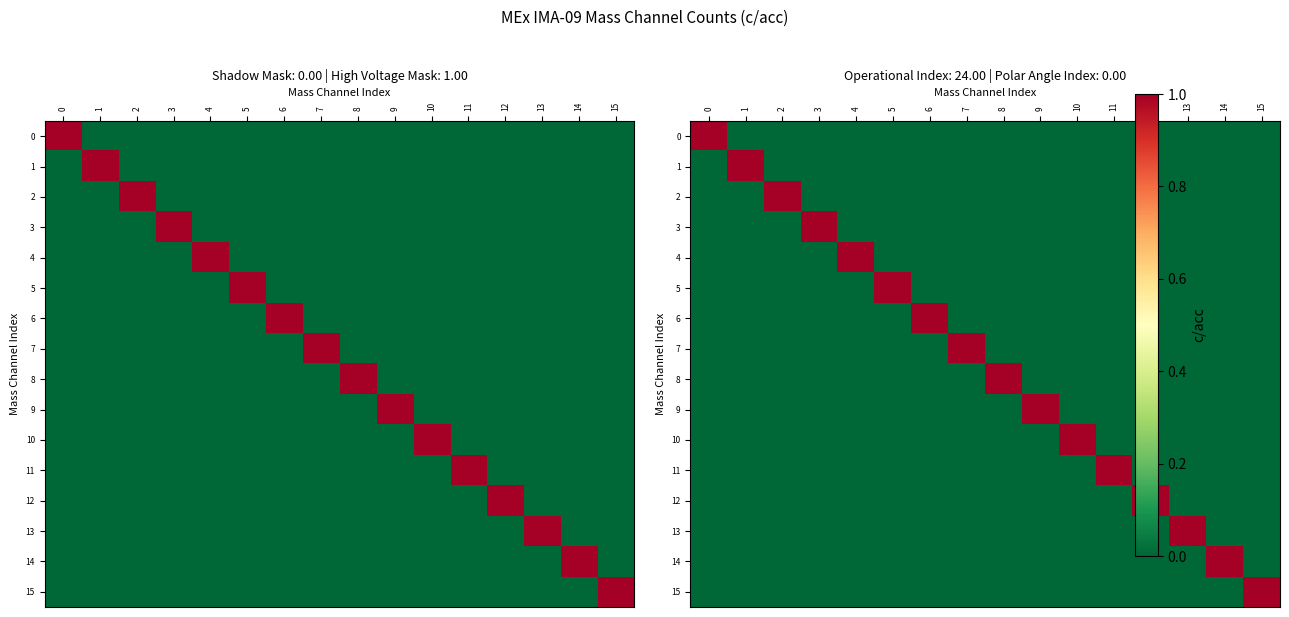

How many data points does each series have?

16